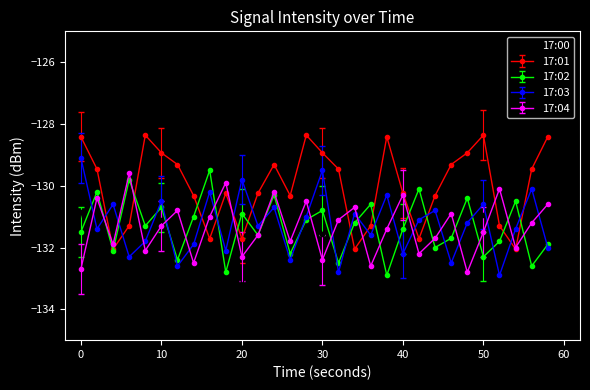

In 17:01, how many points are lower than both neighbors (excluding endpoints)?

7